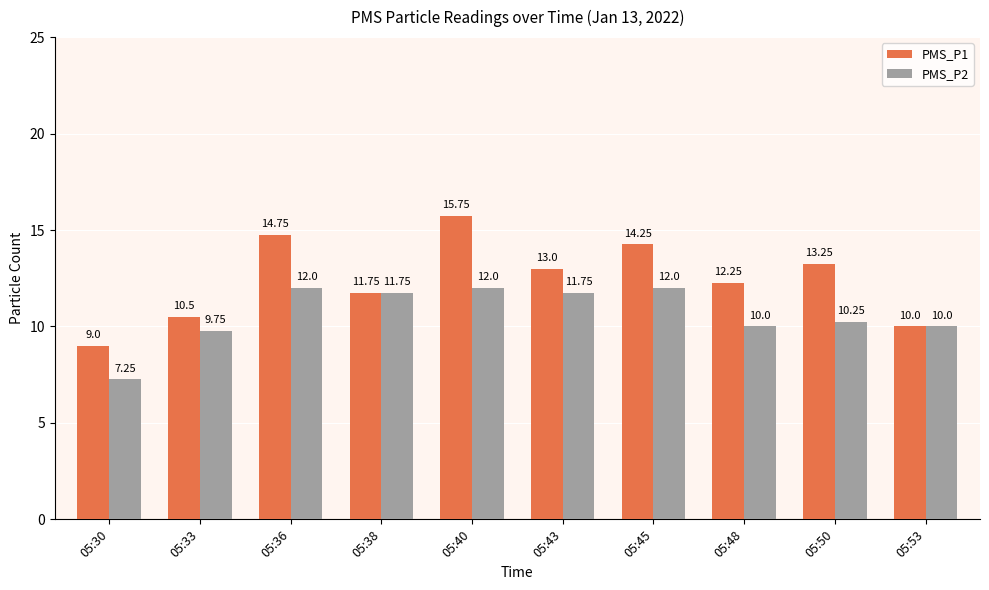

The PMS_P2 series shows 16.1 at 05:48. True or false?

False